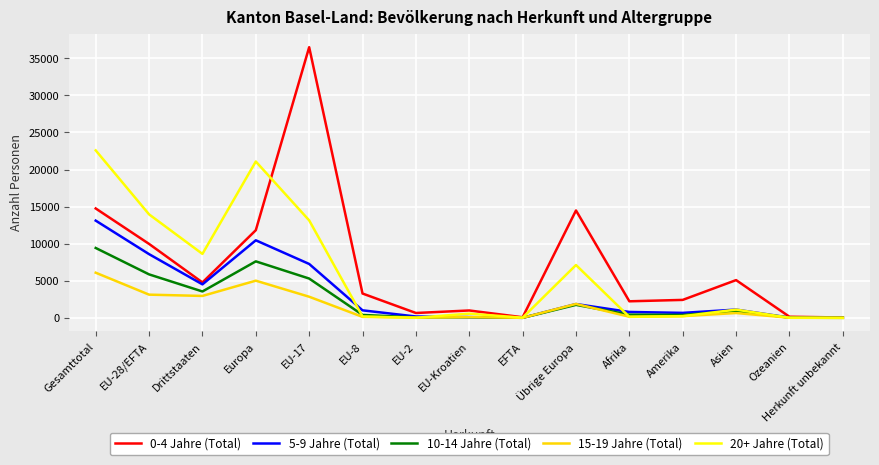

Which series has the largest total across all categories?

0-4 Jahre (Total)